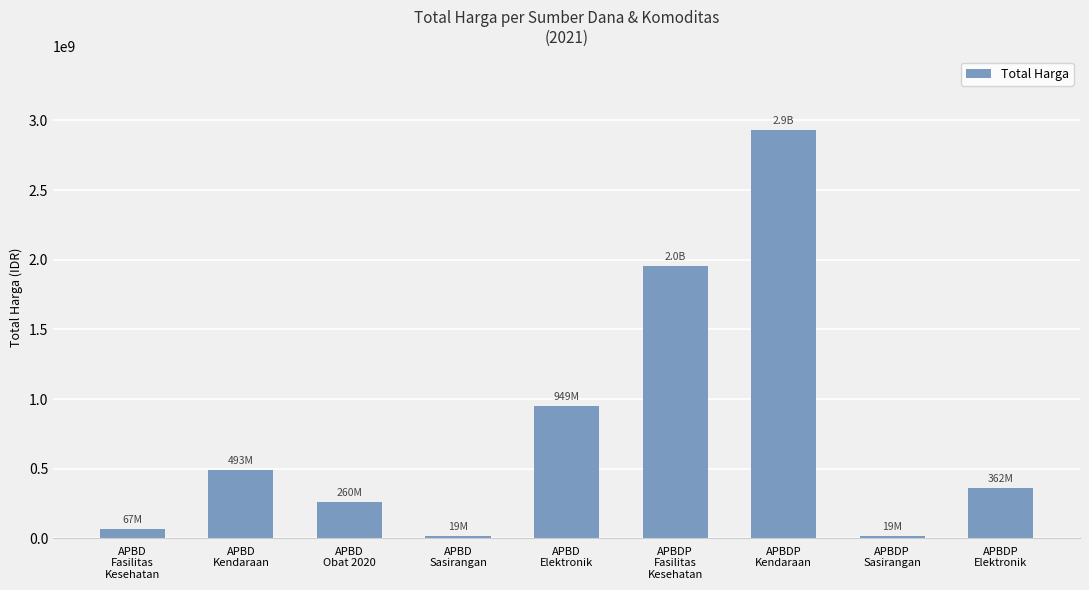

What is the sum of all values?

7054494985